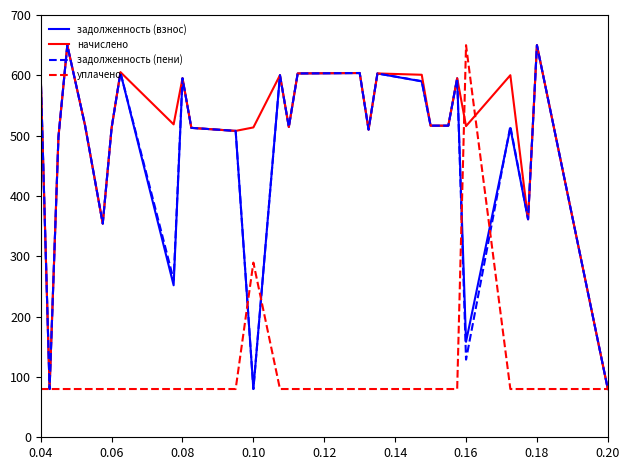

What is the minimum value shown in the chart?

80.0